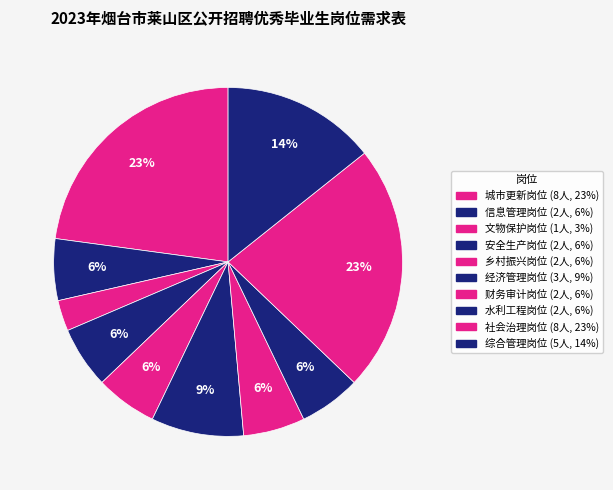

Count the number of slices in the pie.

10